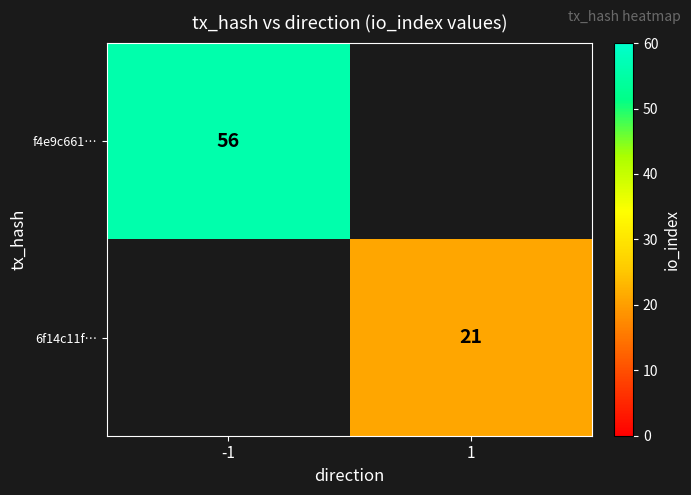

How many distinct data groups are displayed?

2